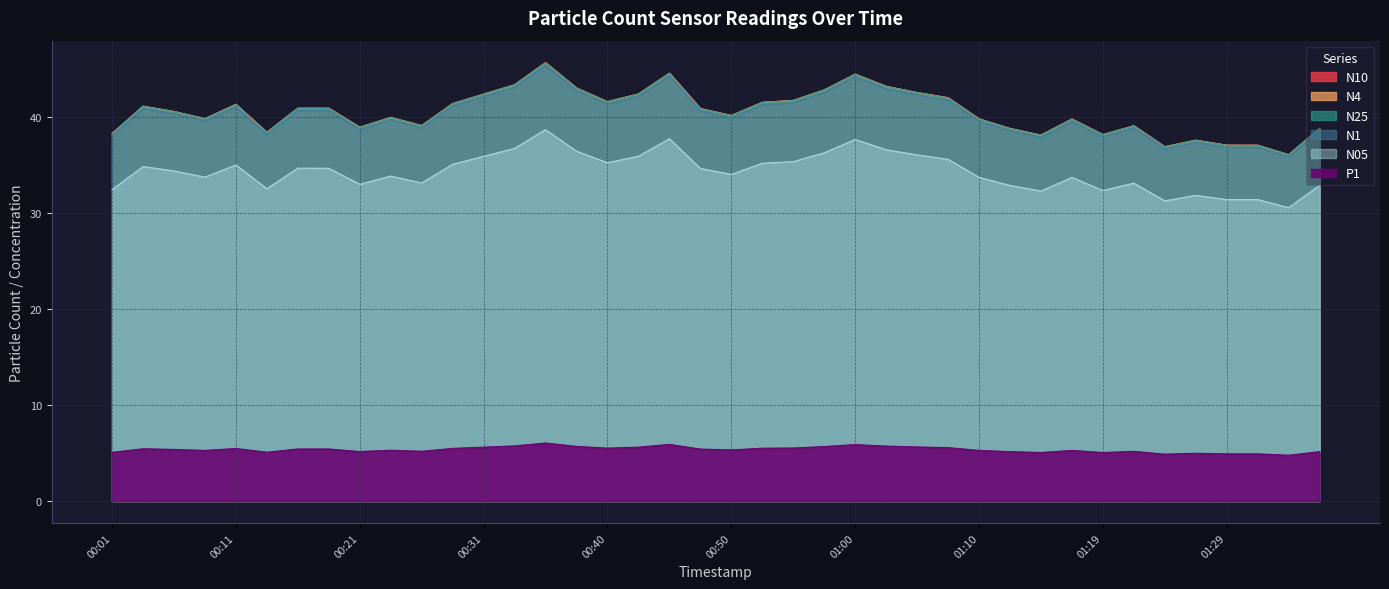

True or false: N05 and N25 intersect in this chart.

False